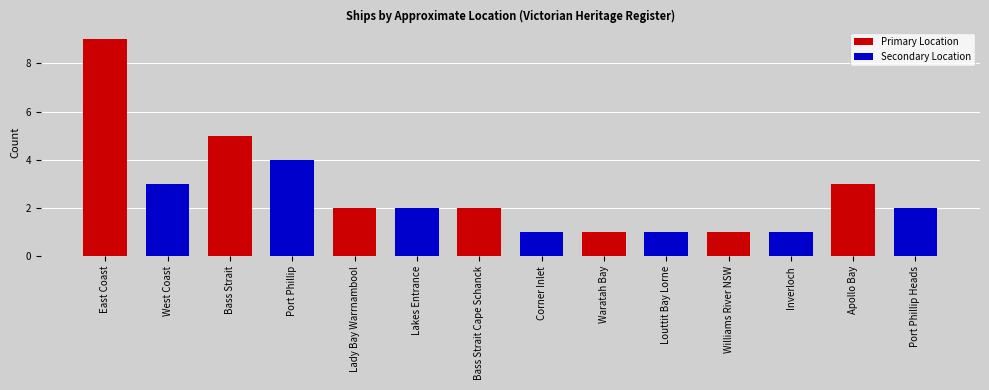

Which series changed the most between West Coast and Apollo Bay?

Primary Location